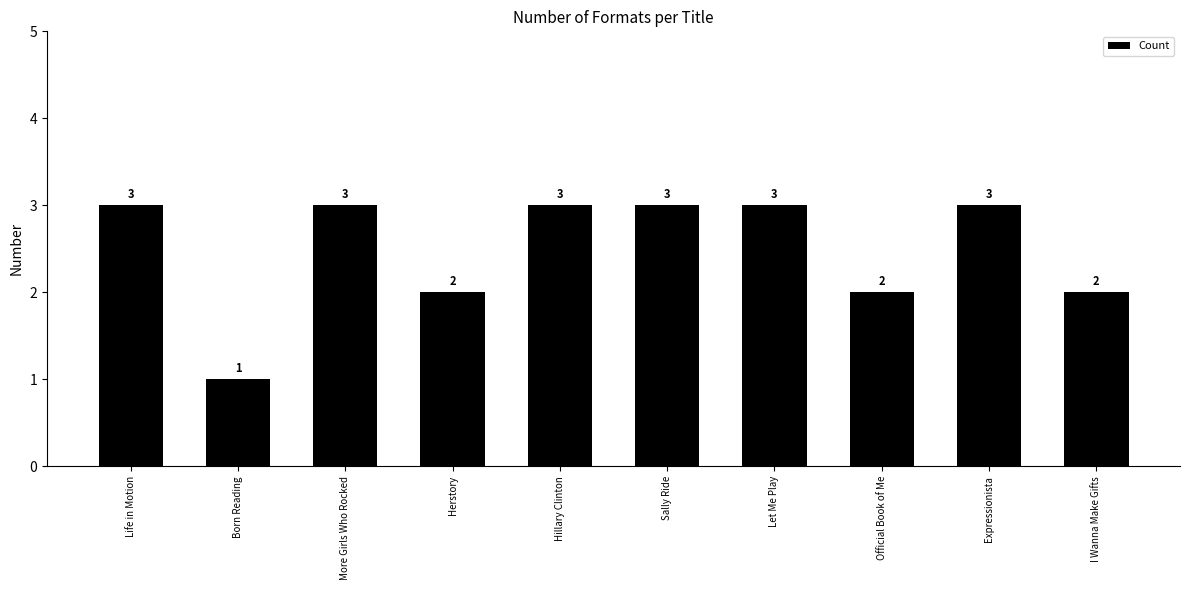

What is the maximum value shown in the chart?

3